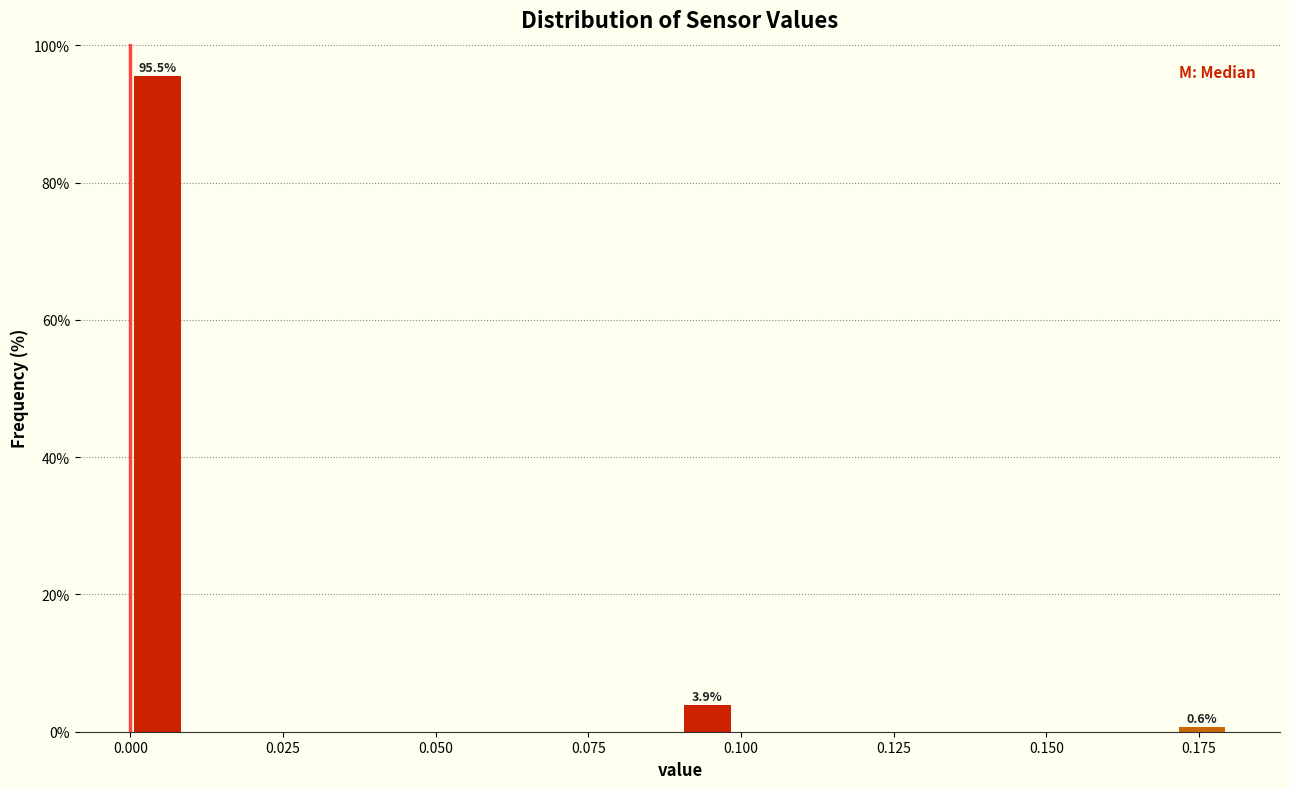

Read against the x-axis, roughly where is the centre of the tallest bar?

0.005